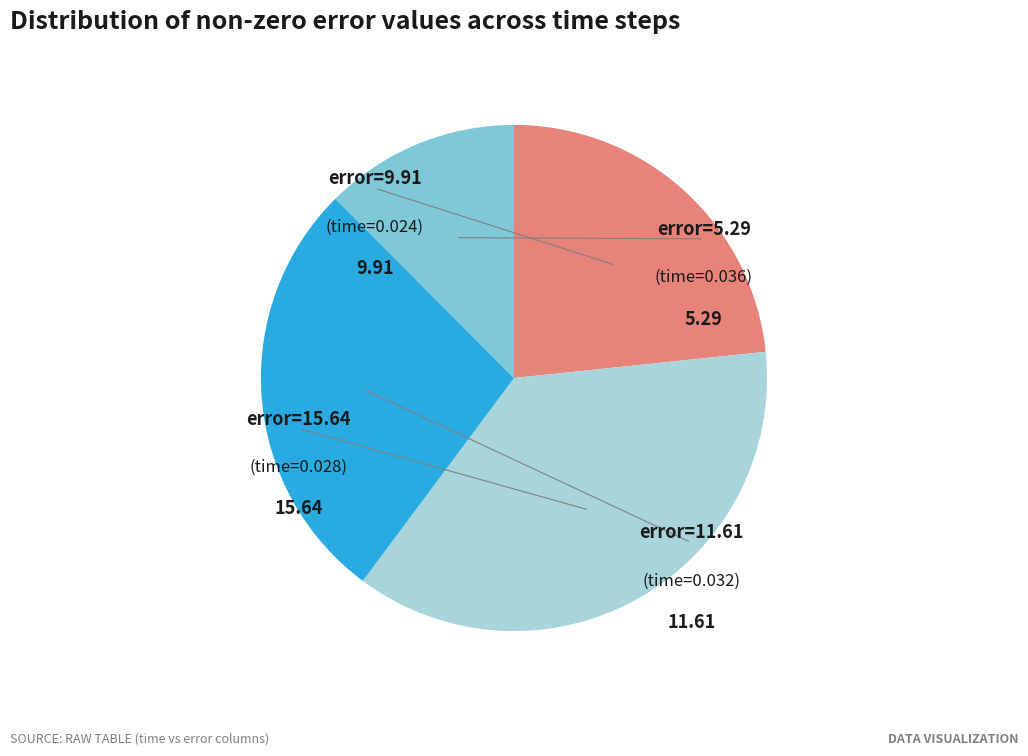

Is there any slice that represents more than half of the pie?

No